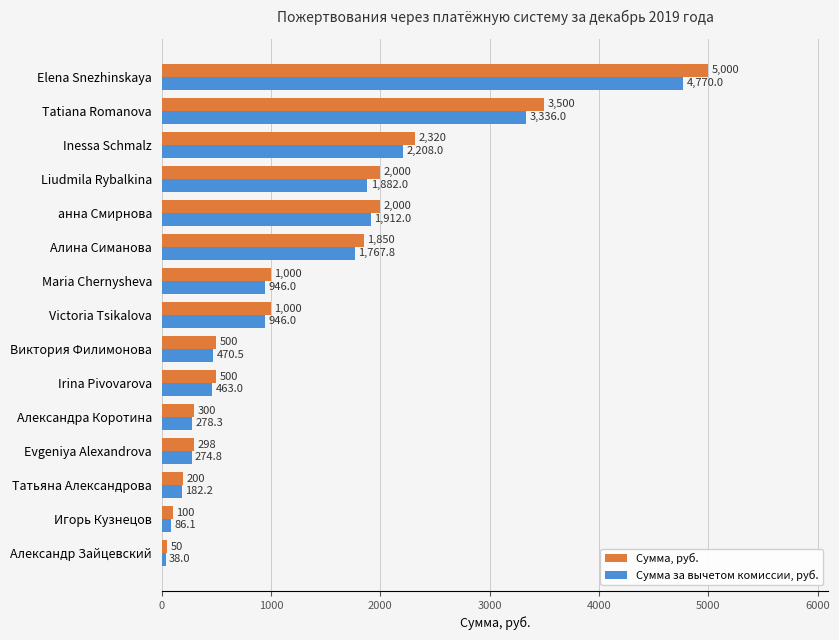

Between Maria Chernysheva and Elena Snezhinskaya, which series saw the biggest shift?

Сумма, руб.